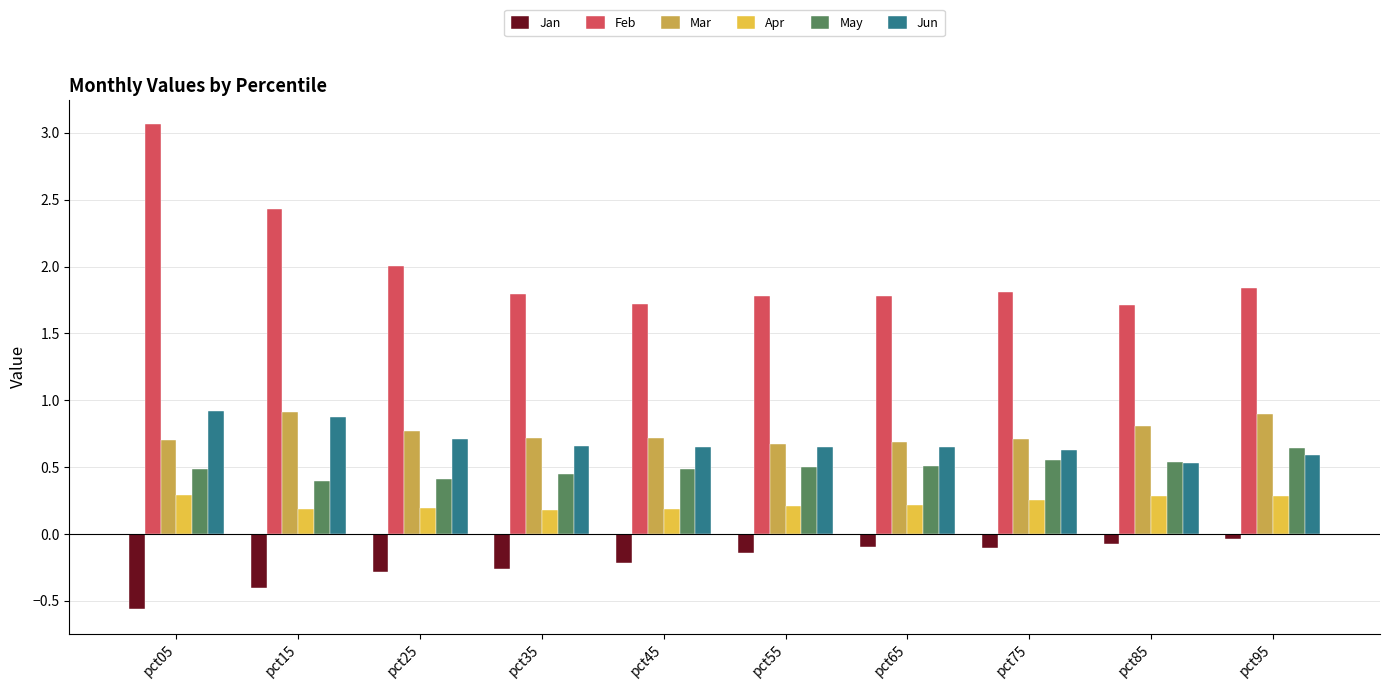

What is the sum of all Apr values?

2.3